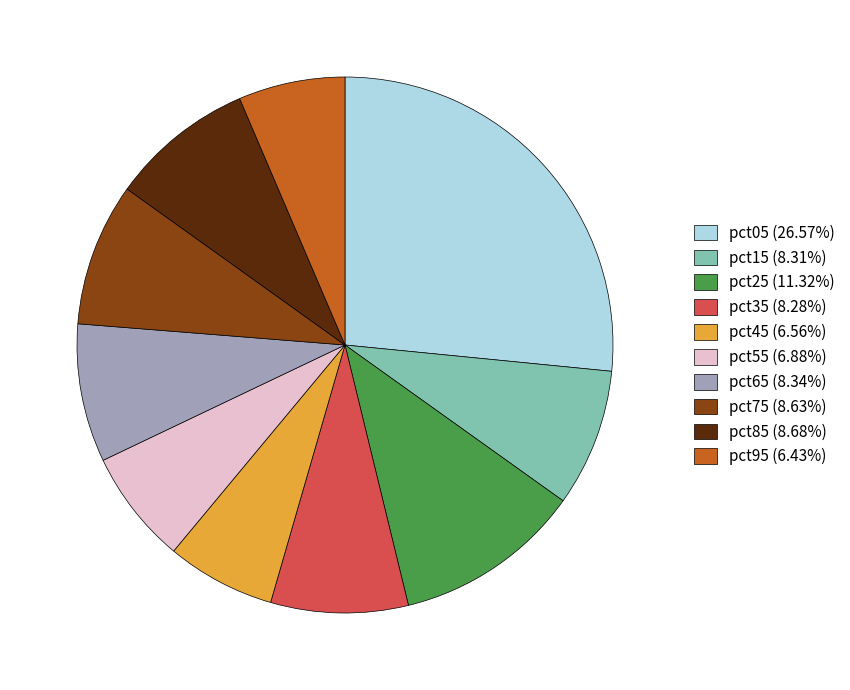

Do pct15 (8.31%) and pct75 (8.63%) together represent more than half of the pie?

No